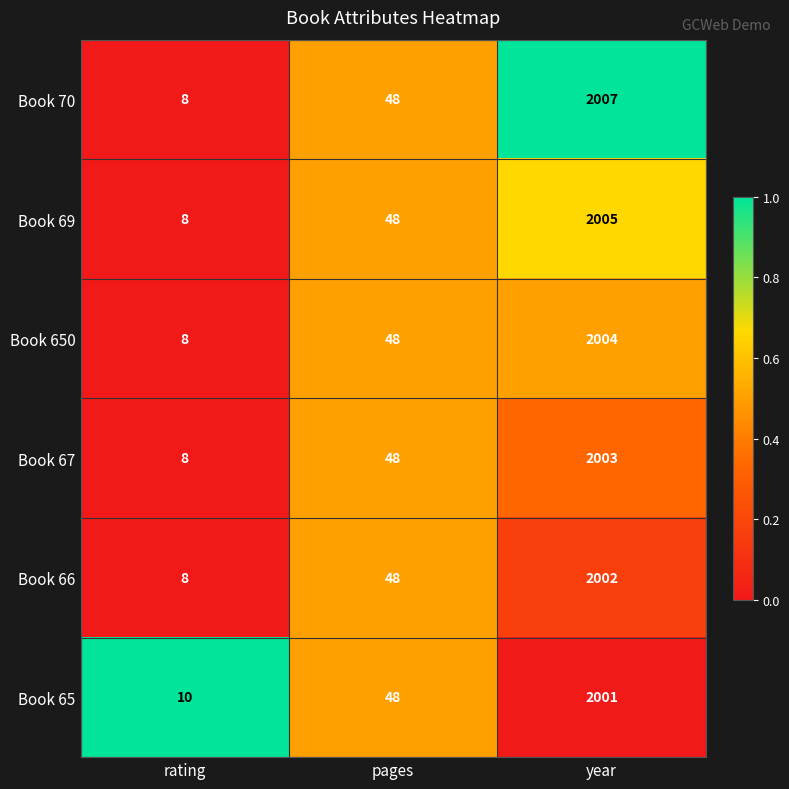

What is the spread (max minus min) of values at rating?

2